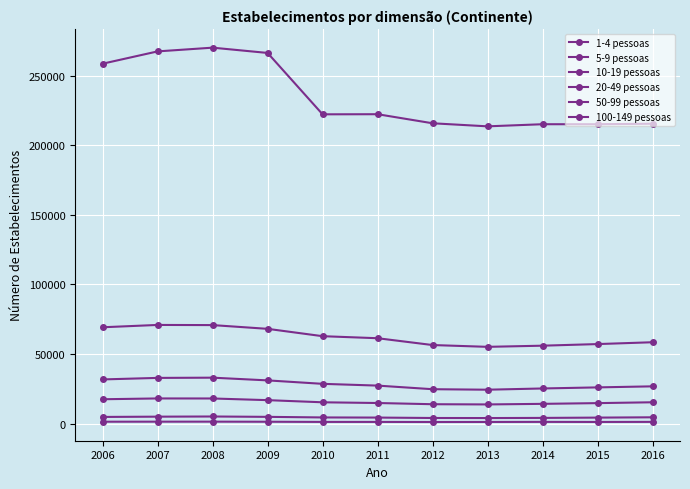

What is the total value across all series at 2009?

388439